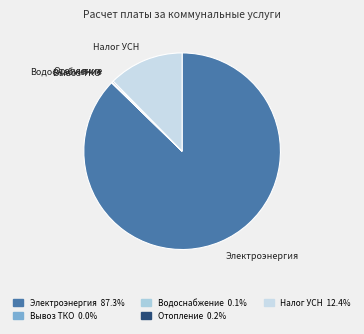

What is the total percentage of Электроэнергия and Вывоз ТКО?

87.3%